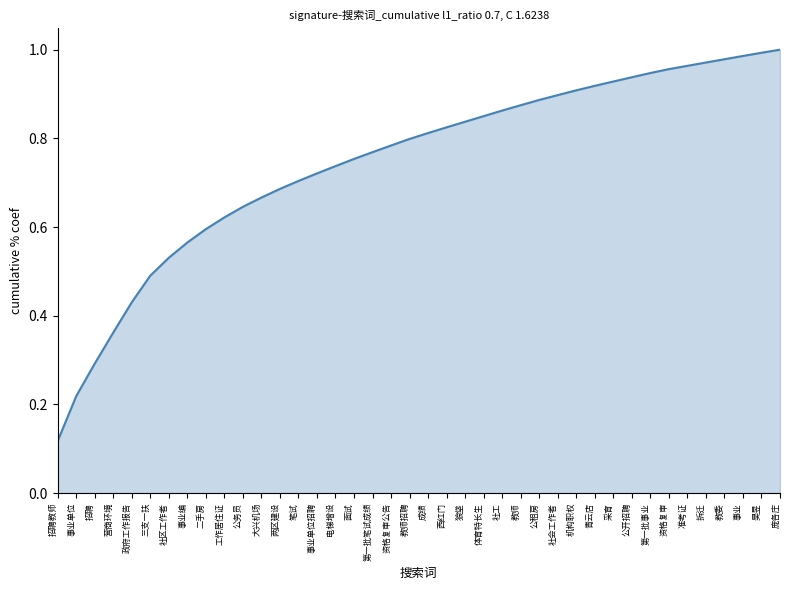

What is the change in value from 三支一扶 to 社会工作者?

+0.4